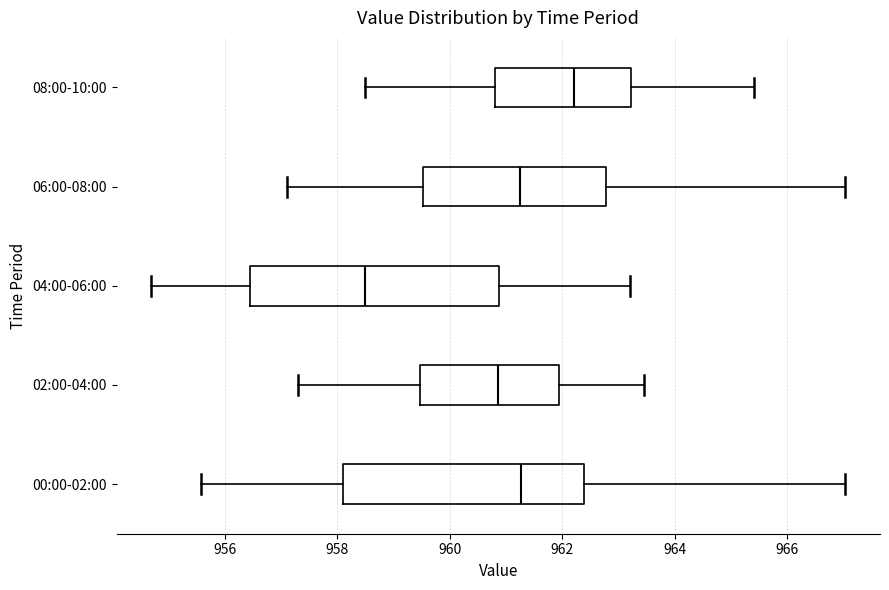

Which box's median line is the furthest to the right?

08:00-10:00